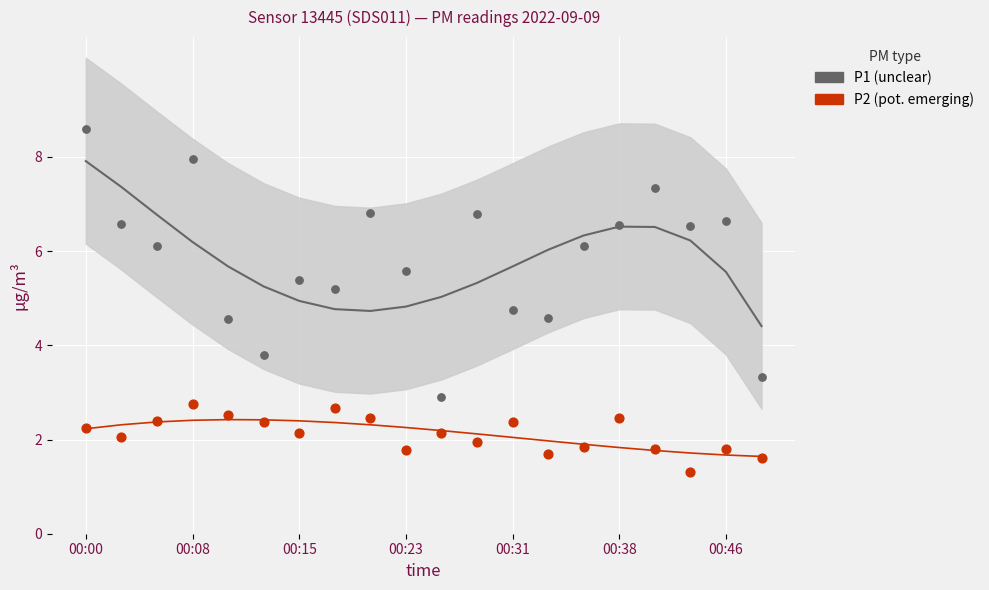

Is the value of P2 at 00:23 greater than the value of P2 trend at 10?

Yes